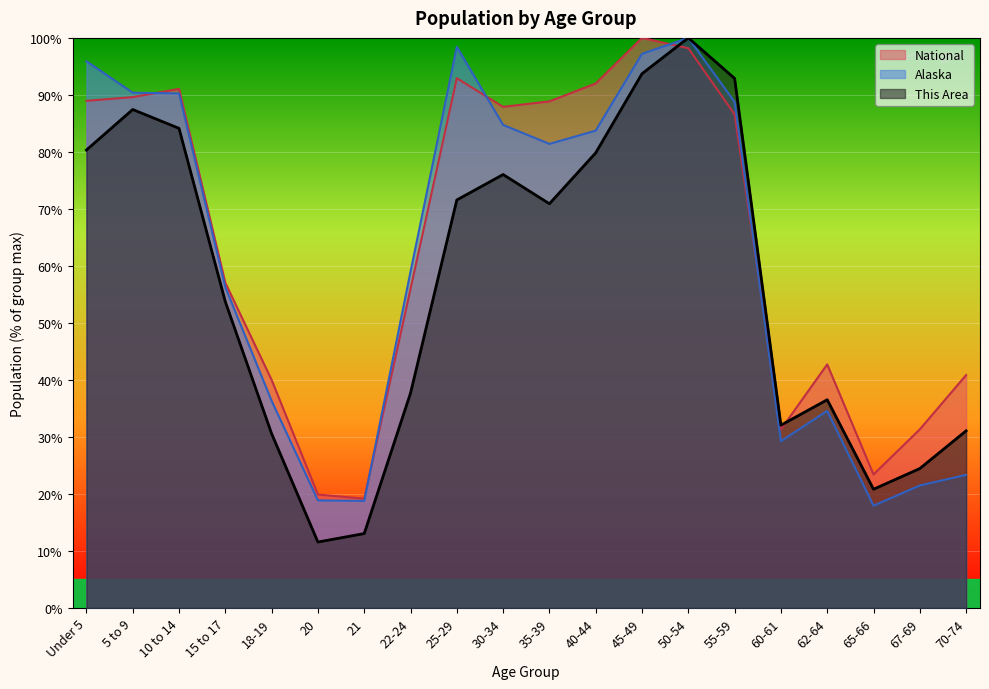

Which series has the largest range (max minus min)?

This Area